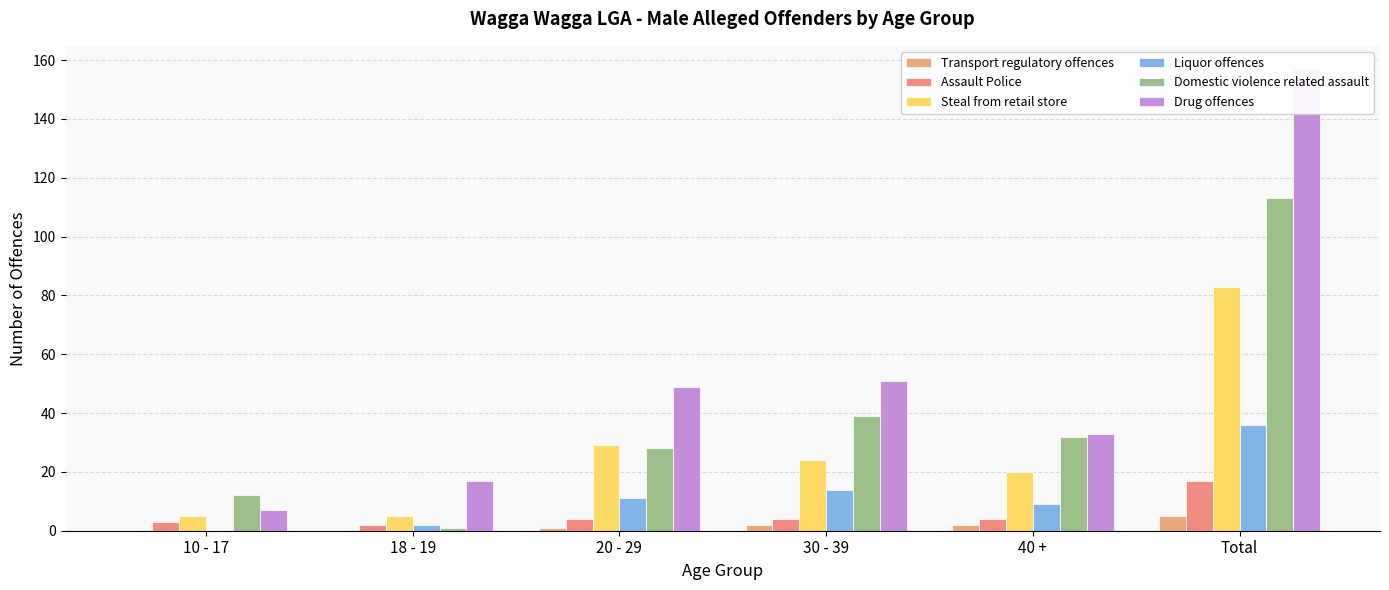

True or false: Steal from retail store has a value of 20 at 40 +.

True